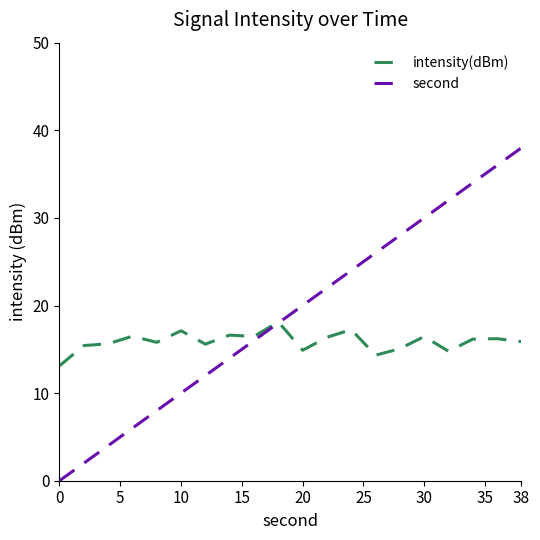

Which series has the largest total across all categories?

second